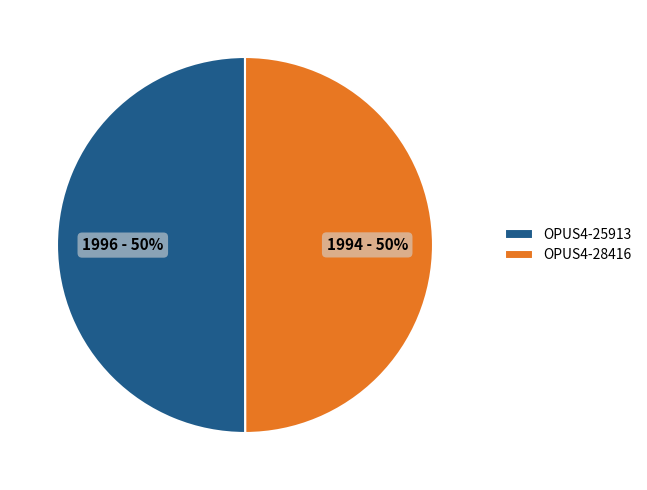

How many slices are in this pie chart?

2